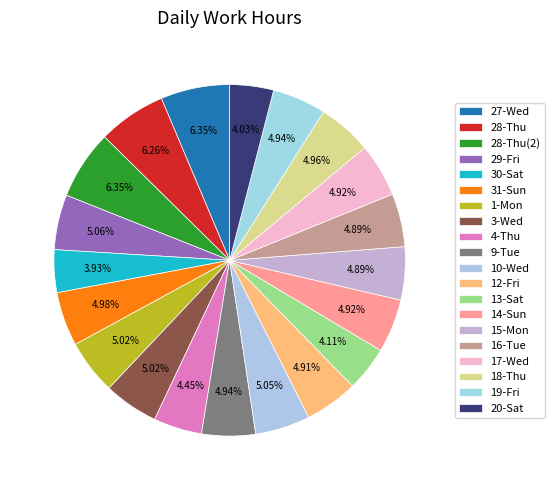

How much of the chart is everything except 4-Thu?

95.6%